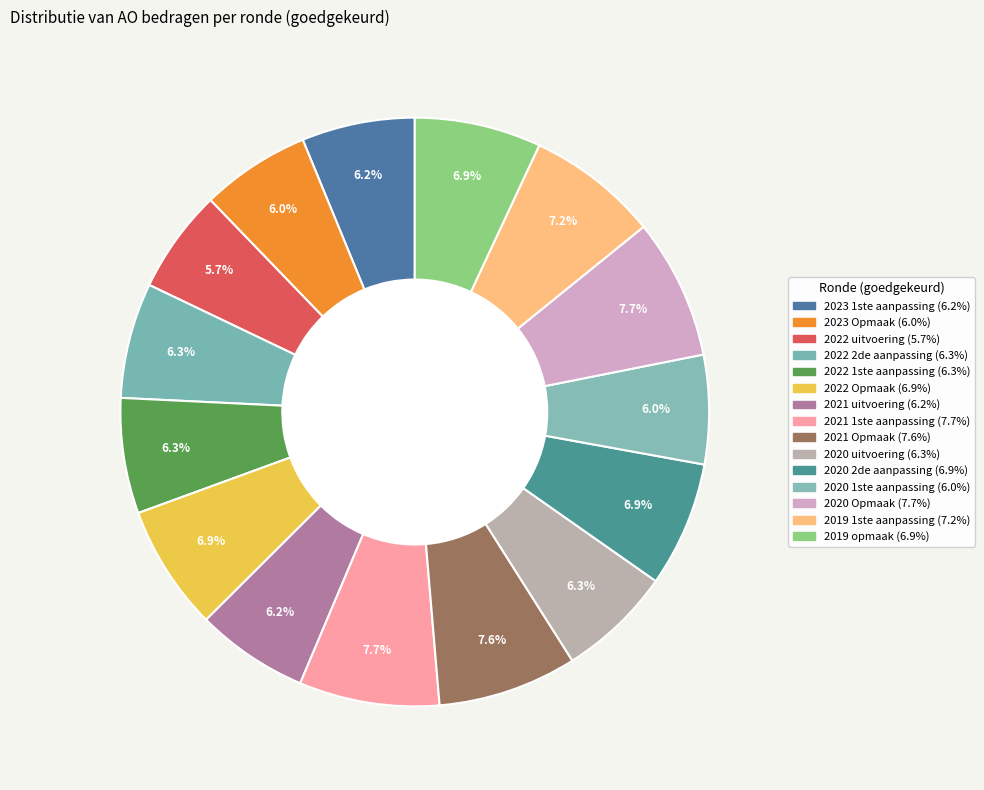

Count the number of slices in the pie.

15